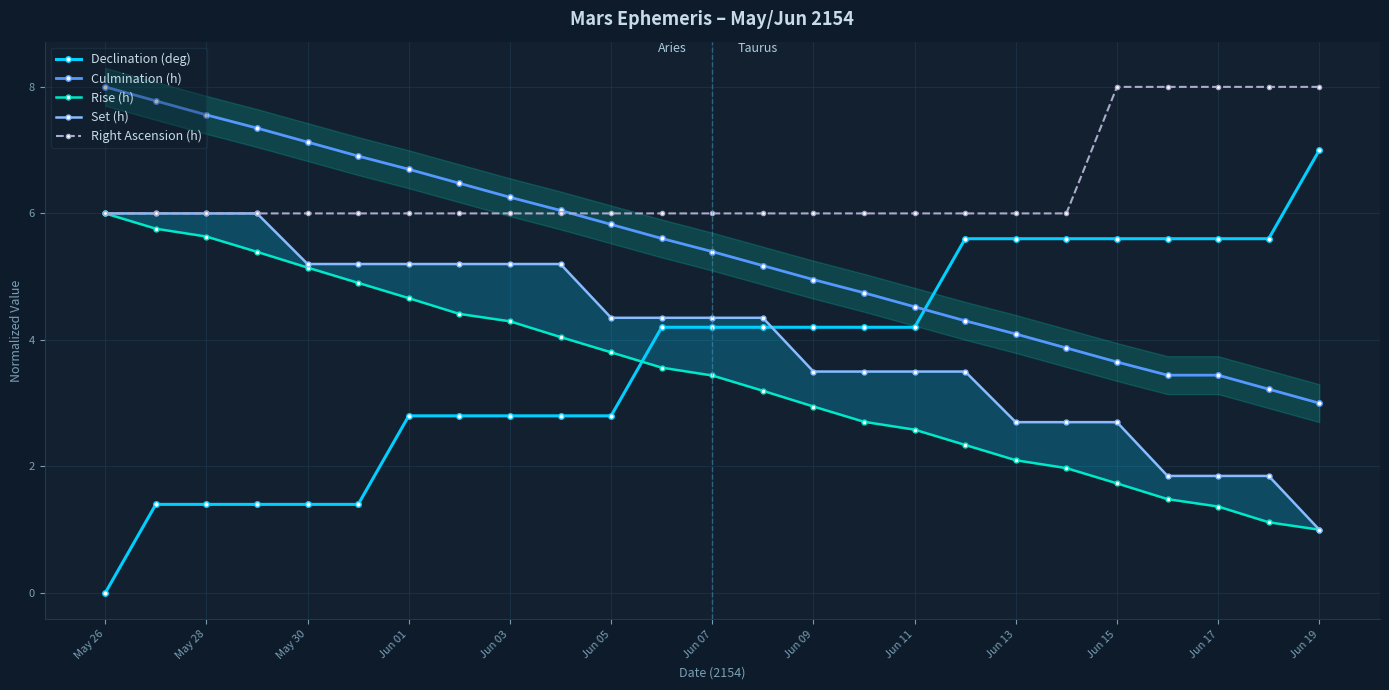

List the series in order of their peak value, highest first.

Culmination (h), Right Ascension (h), Declination (deg), Rise (h), Set (h)